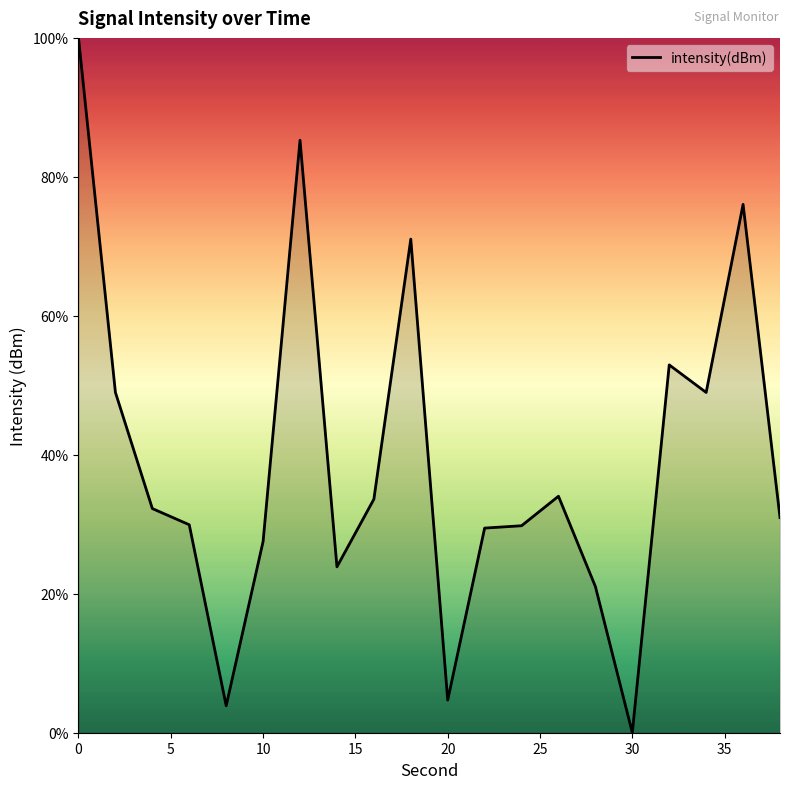

What is the difference between the maximum and minimum values?

100.0